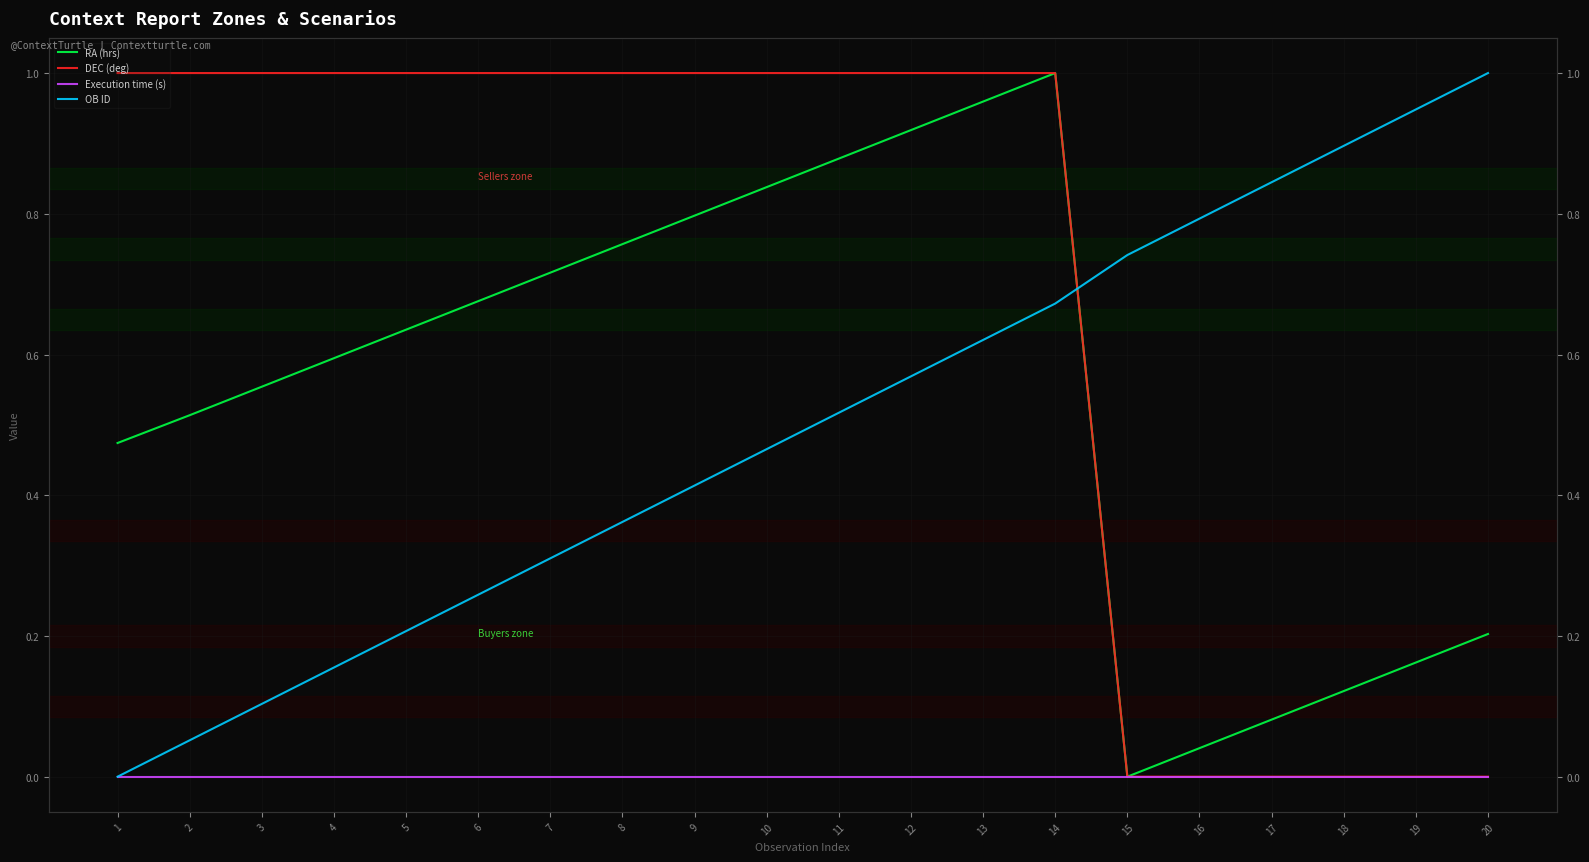

True or false: Execution time (s) has a value of 0.0 at 1.

True